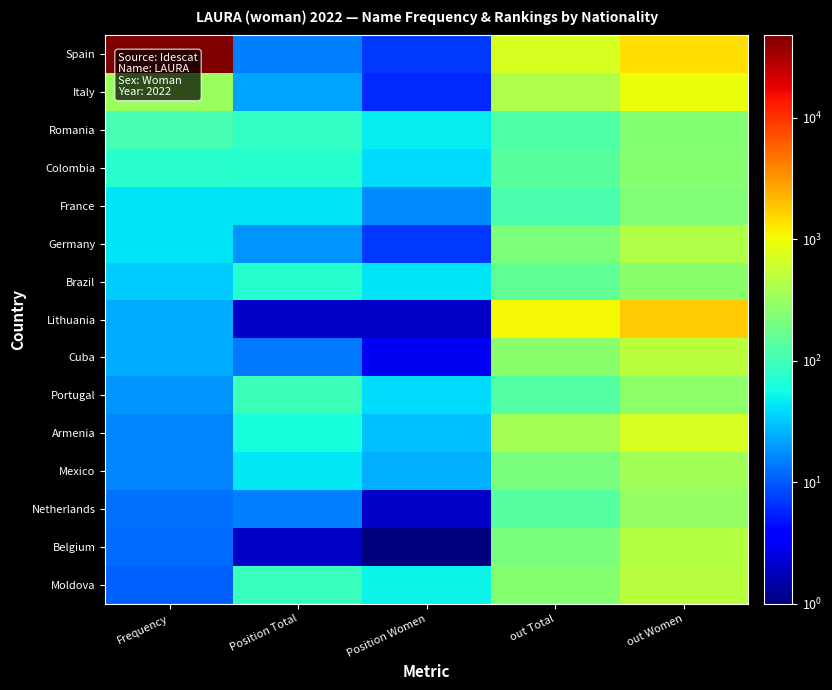

Reading left to right, what are all the values shown in this chart?

Spain: Frequency=47750	Position Total=15	Position Women=7	out Total=732	out Women=1428
Italy: Frequency=323	Position Total=22	Position Women=6	out Total=420	out Women=917
Romania: Frequency=107	Position Total=84	Position Women=47	out Total=124	out Women=241
Colombia: Frequency=76	Position Total=72	Position Women=39	out Total=139	out Women=254
France: Frequency=44	Position Total=44	Position Women=17	out Total=115	out Women=233
Germany: Frequency=44	Position Total=19	Position Women=7	out Total=223	out Women=445
Brazil: Frequency=33	Position Total=72	Position Women=43	out Total=155	out Women=261
Lithuania: Frequency=24	Position Total=2	Position Women=2	out Total=1043	out Women=1724
Cuba: Frequency=24	Position Total=14	Position Women=3	out Total=261	out Women=500
Portugal: Frequency=19	Position Total=97	Position Women=39	out Total=129	out Women=280
Armenia: Frequency=16	Position Total=61	Position Women=30	out Total=375	out Women=739
Mexico: Frequency=16	Position Total=46	Position Women=25	out Total=213	out Women=356
Netherlands: Frequency=13	Position Total=15	Position Women=2	out Total=134	out Women=297
Belgium: Frequency=12	Position Total=2	Position Women=1	out Total=212	out Women=460
Moldova: Frequency=11	Position Total=93	Position Women=51	out Total=252	out Women=471